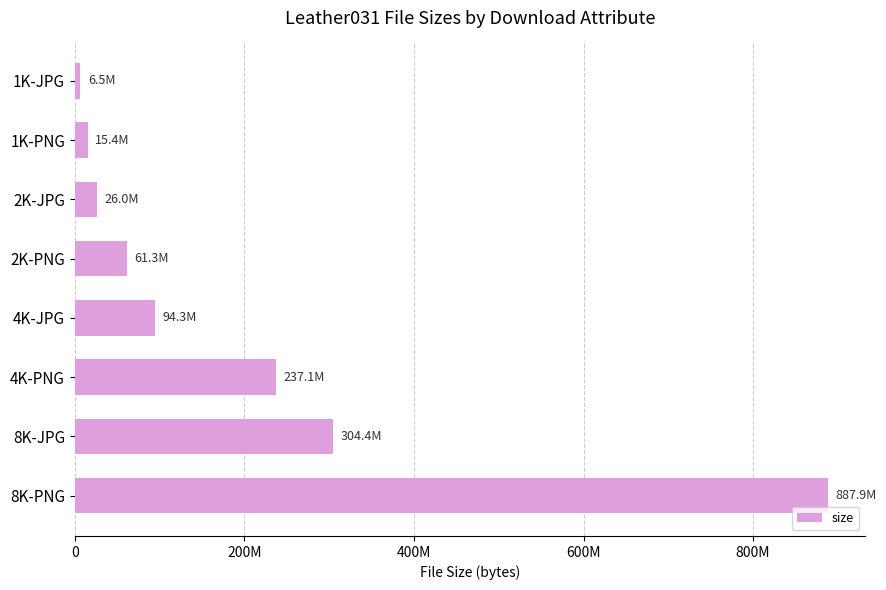

Are the bars horizontal?

Yes